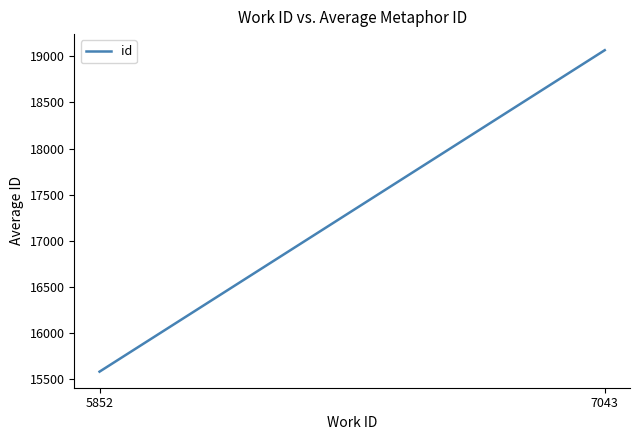

Reading right to left, what are all the values shown in this chart?

19065.7	15584.0